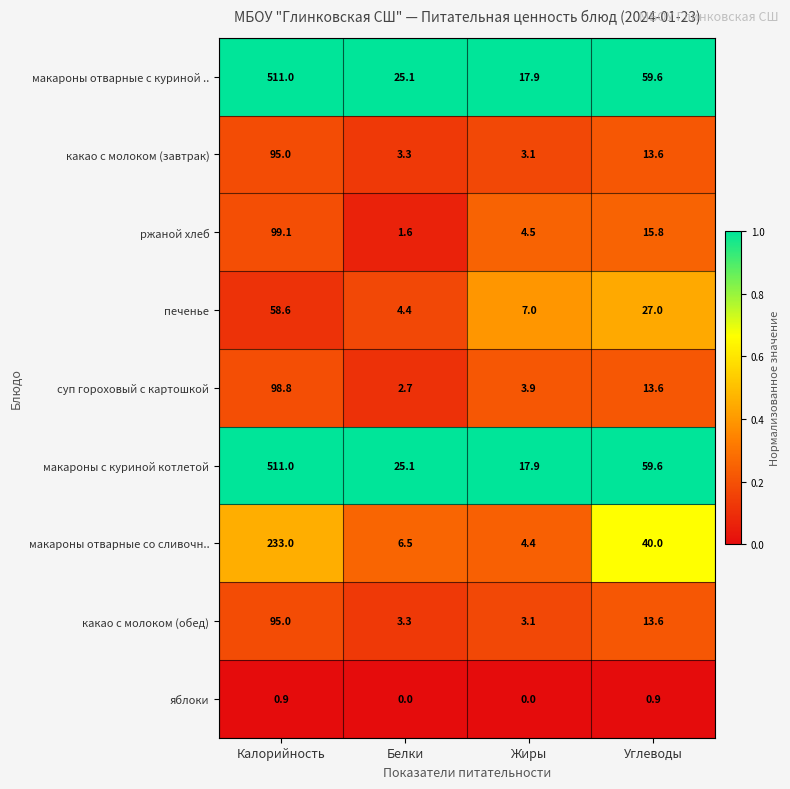

How many data points does each series have?

4